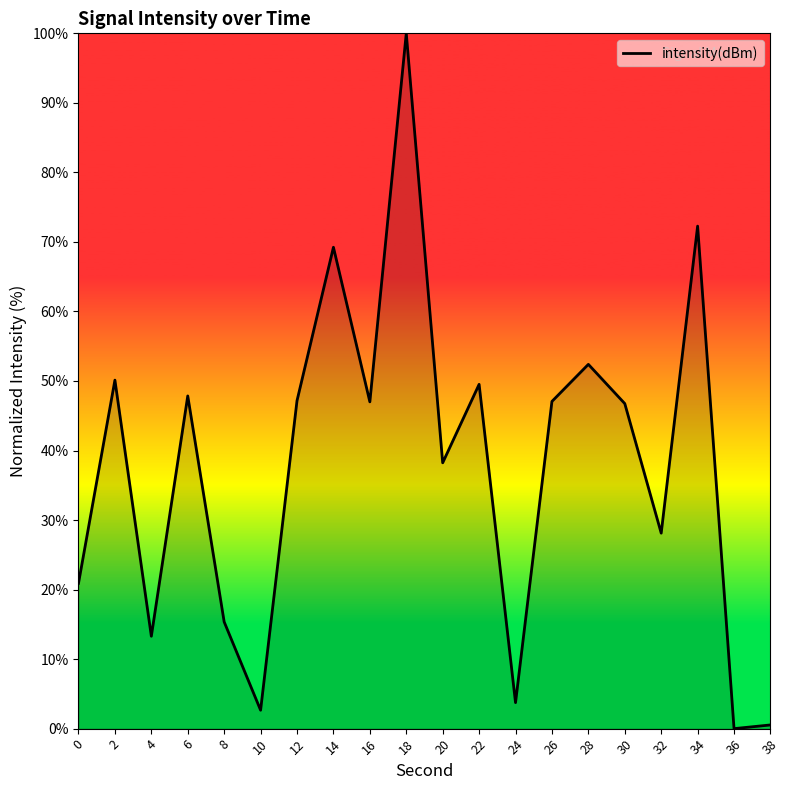

How many lines are shown in the chart?

1